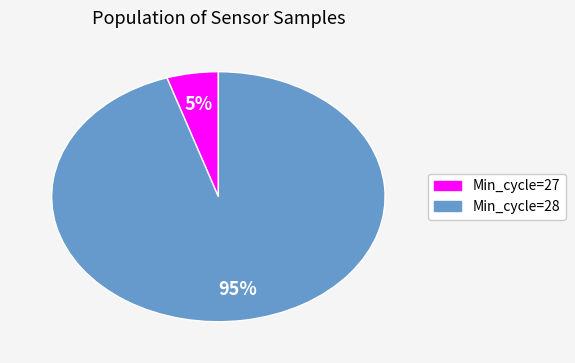

What is the largest slice in the pie chart?

Min_cycle=28